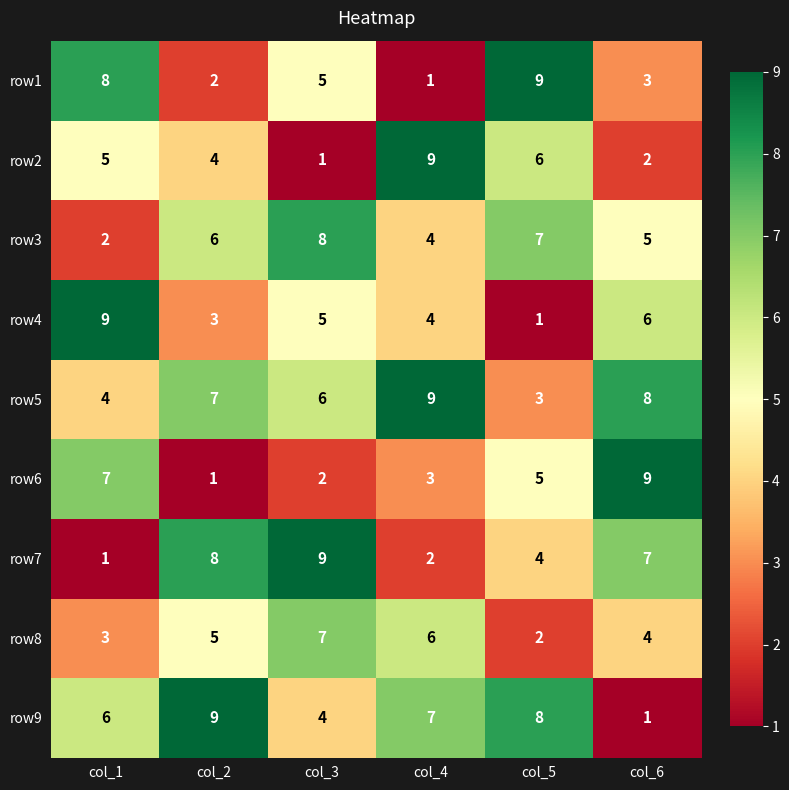

How many categories are shown in the chart?

6